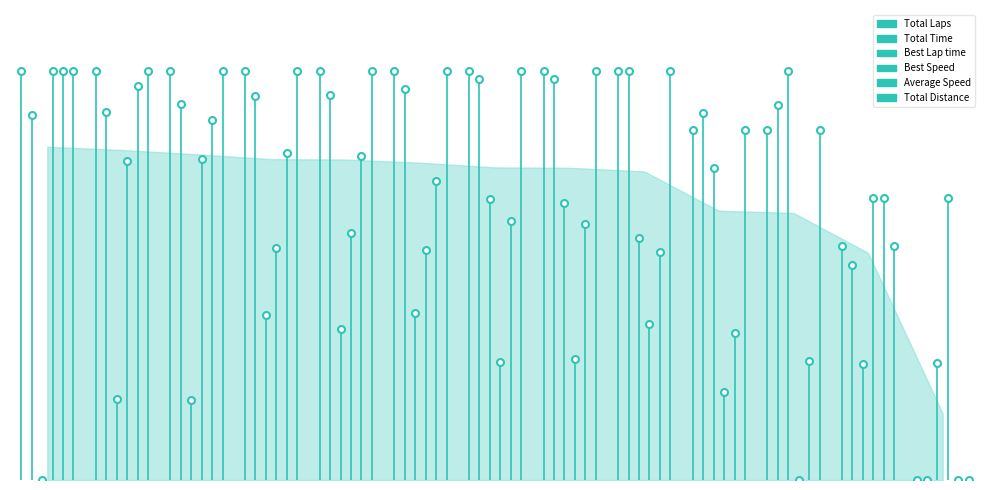

List the series in order of their peak value, lowest first.

Best Lap time, Total Time, Total Laps, Best Speed, Average Speed, Total Distance